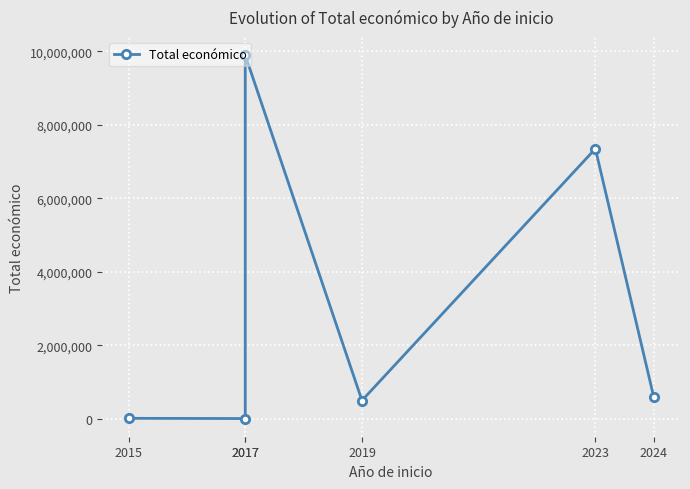

The value at 2019 is 497232. True or false?

True